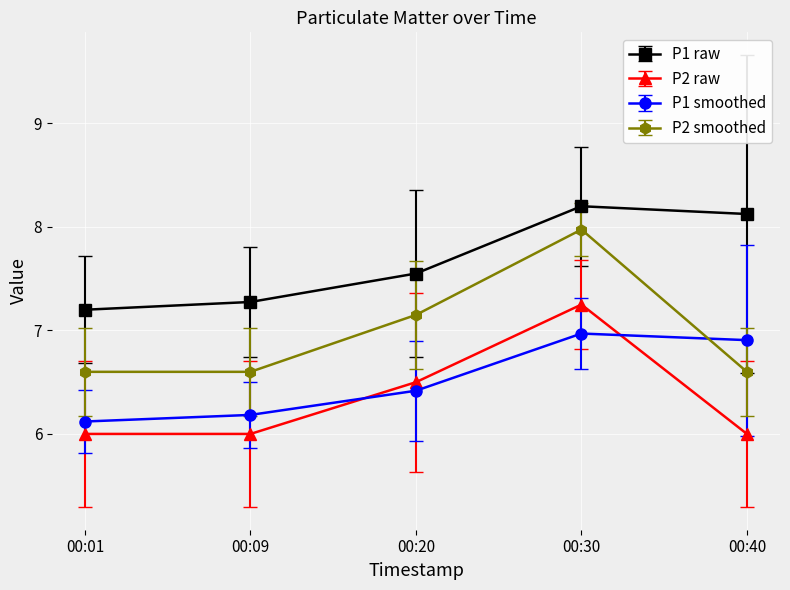

Which series has the widest spread of values?

P2 smoothed